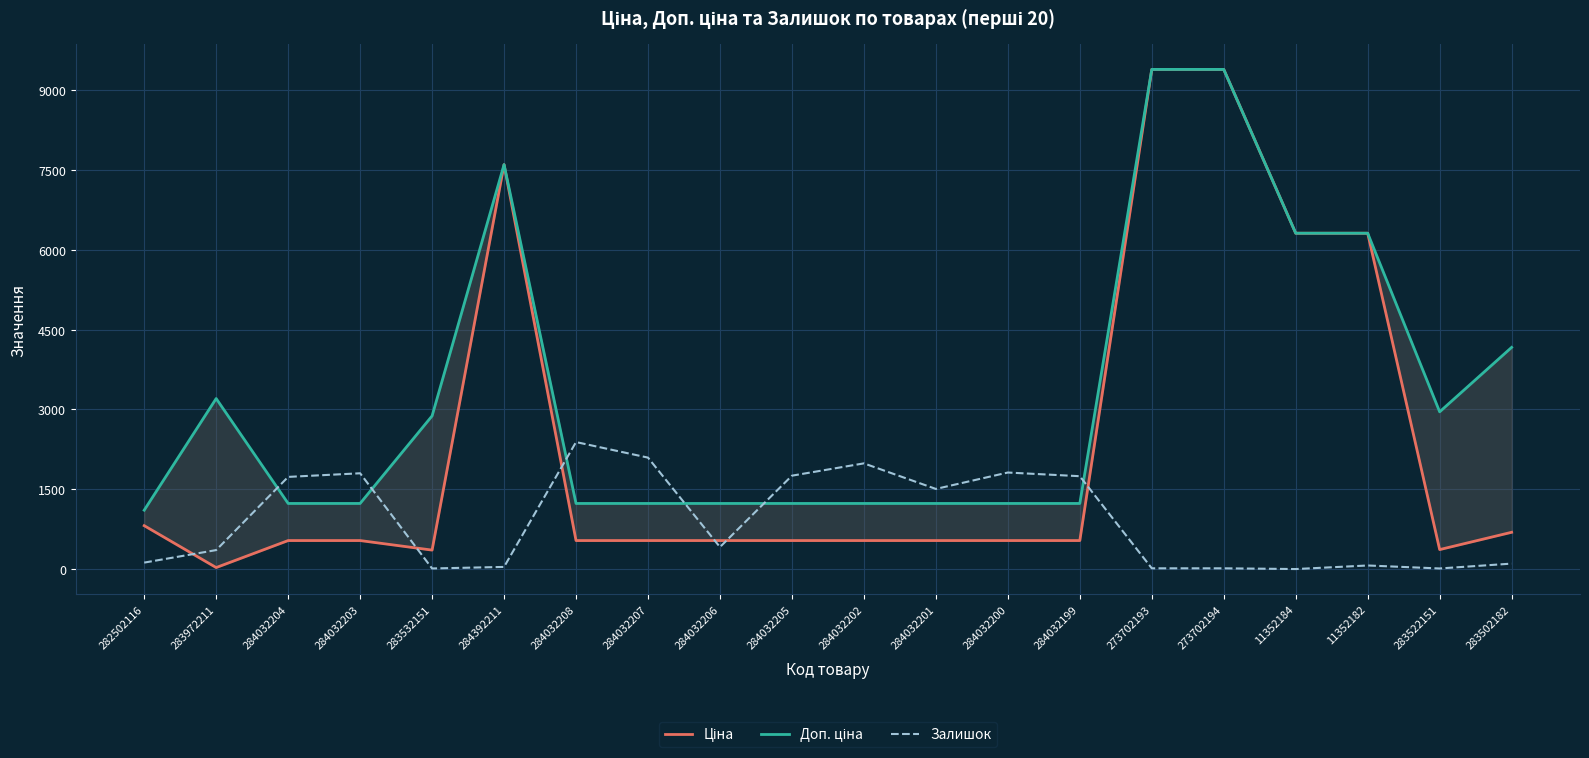

Which series ends up on top after the final intersection of Доп. ціна and Залишок?

Доп. ціна